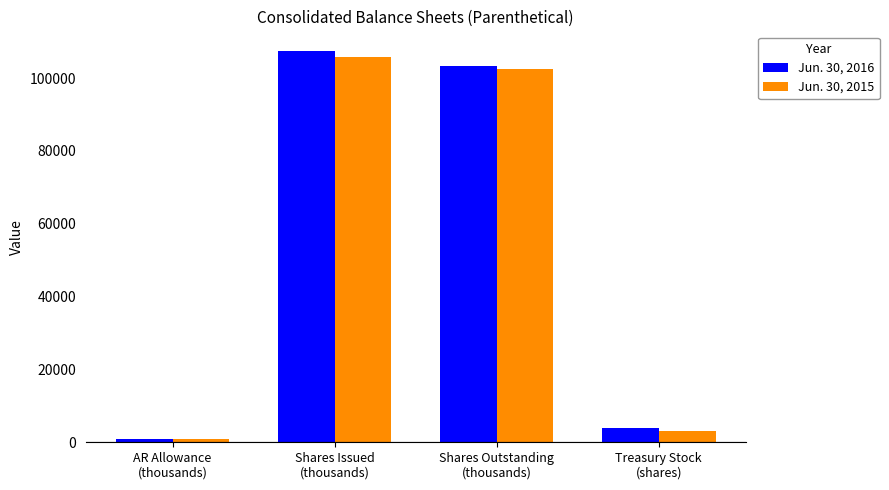

Which series has the largest range (max minus min)?

Jun. 30, 2016